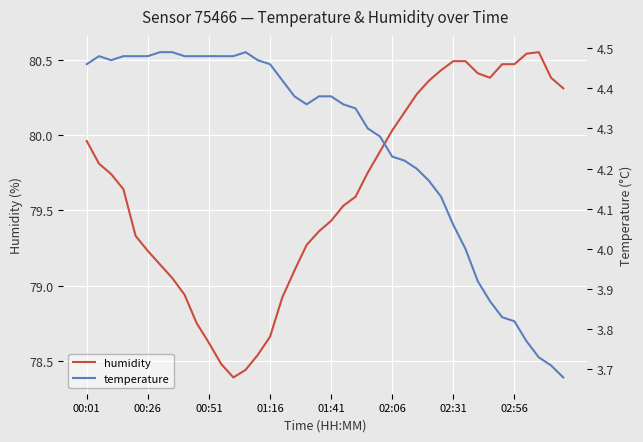

What are all the series names shown in the legend?

humidity, temperature